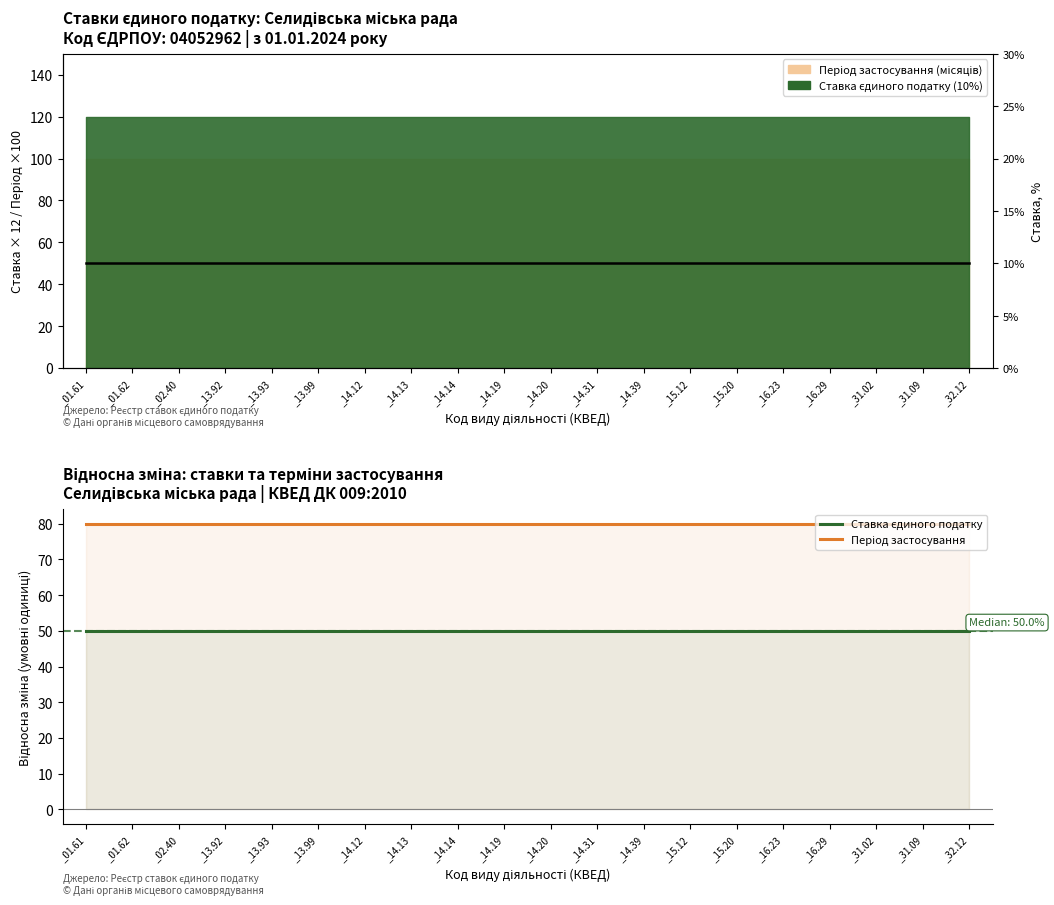

What position from the left is _14.14?

9